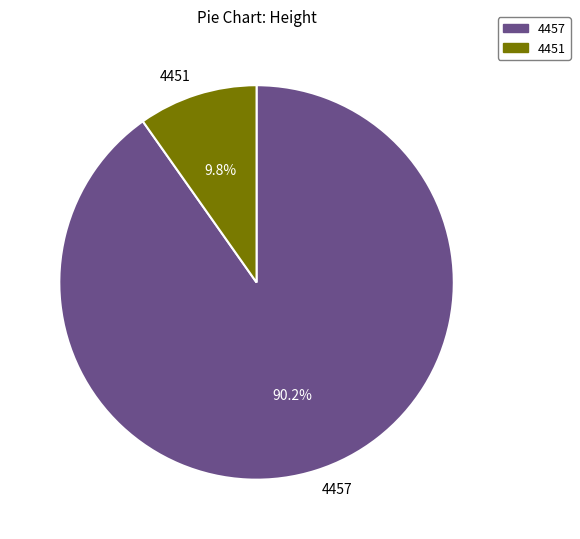

The 4457 slice represents 90% of the pie. True or false?

True